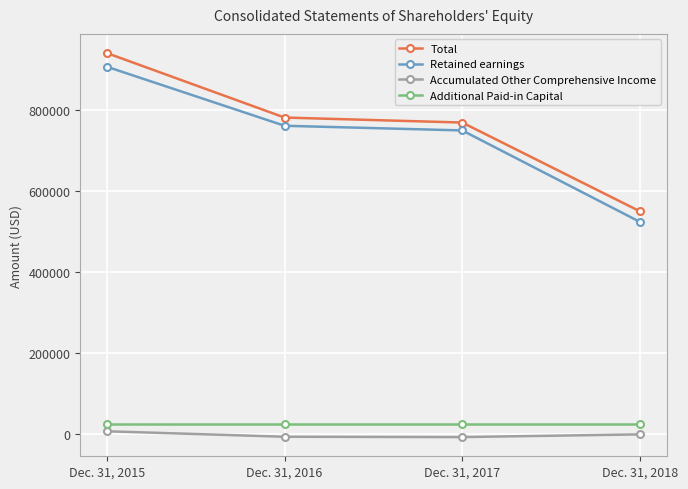

What is the sum of the Retained earnings values at Dec. 31, 2017 and Dec. 31, 2016?

1511249